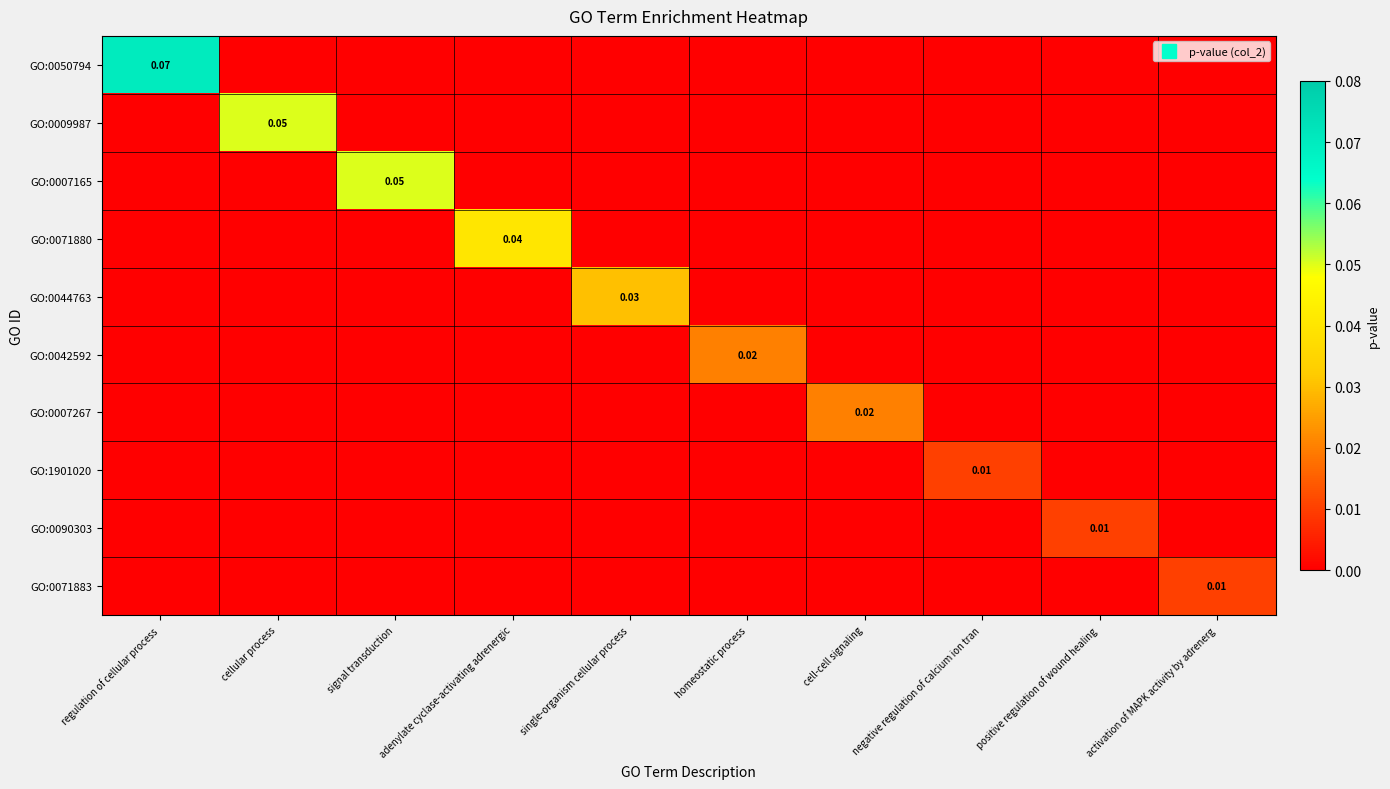

True or false: GO:0009987 has a value of 0.0 at activation of MAPK activity by adrenerg.

True